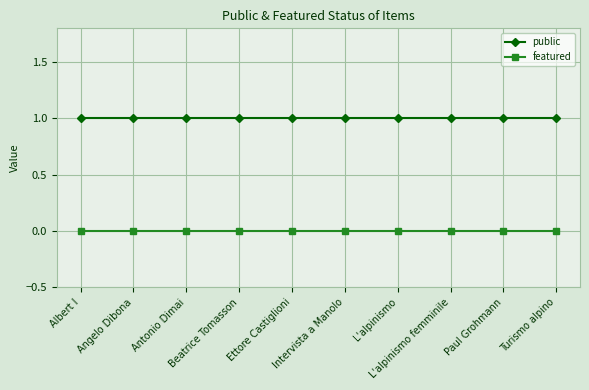

At how many categories does at least one series exceed 0?

10